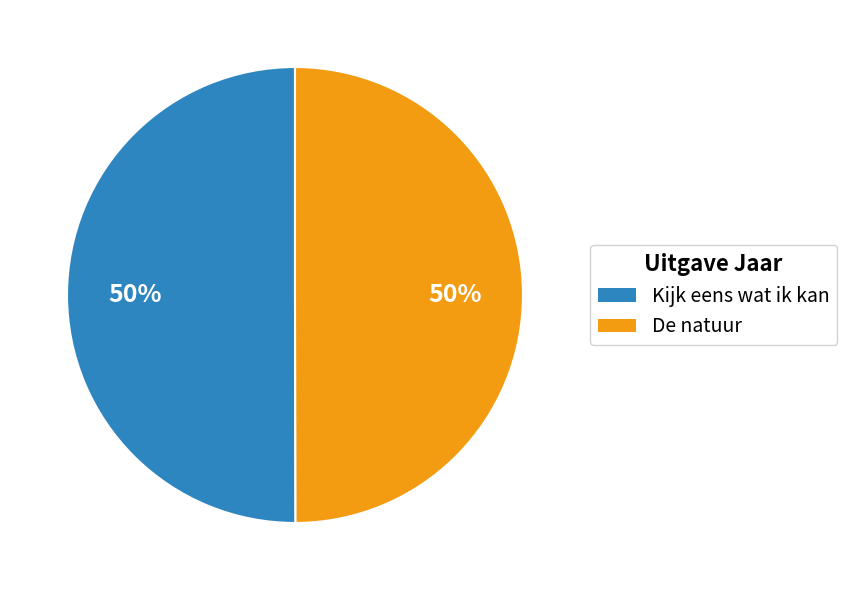

Is it true that Kijk eens wat ik kan is 36% of the pie?

False